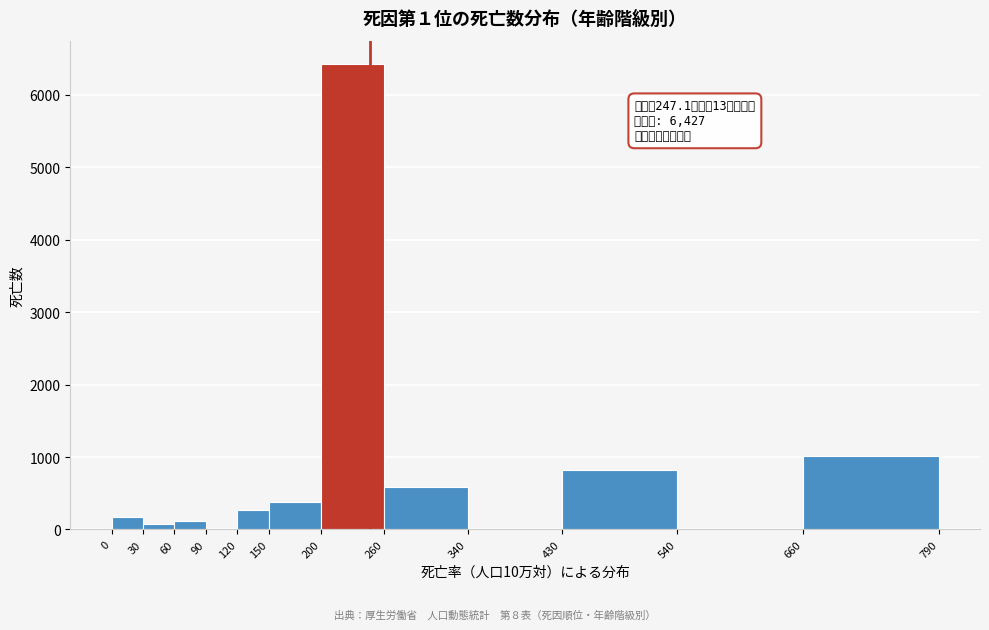

Which range on the x-axis has the tallest bar?

200 to 260